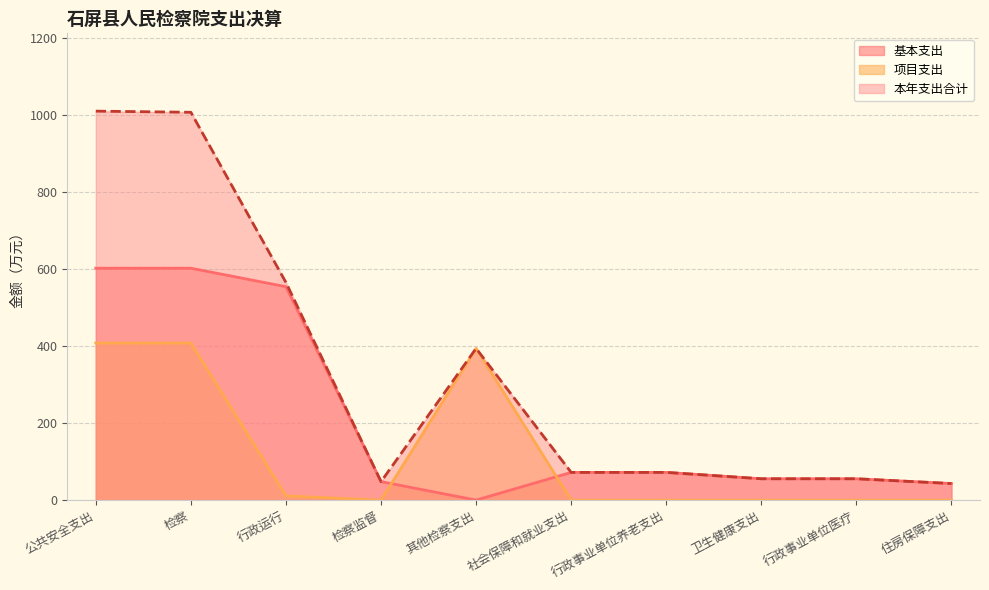

At 行政事业单位医疗, list the series in order from largest to smallest.

基本支出, 本年支出合计, 项目支出